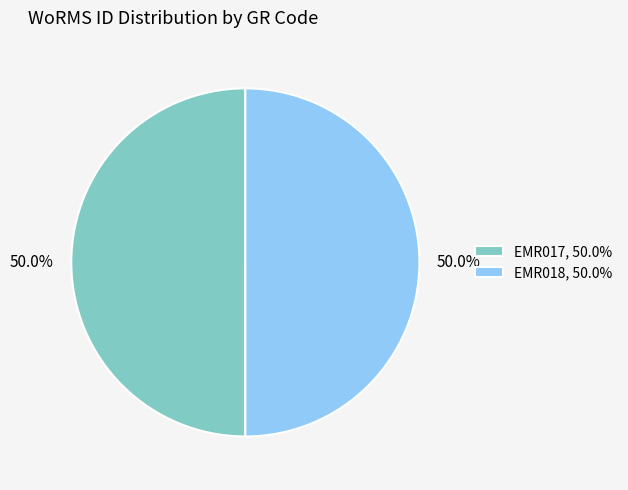

Approximately how many times larger is the value at EMR017 compared to EMR018?

1.0